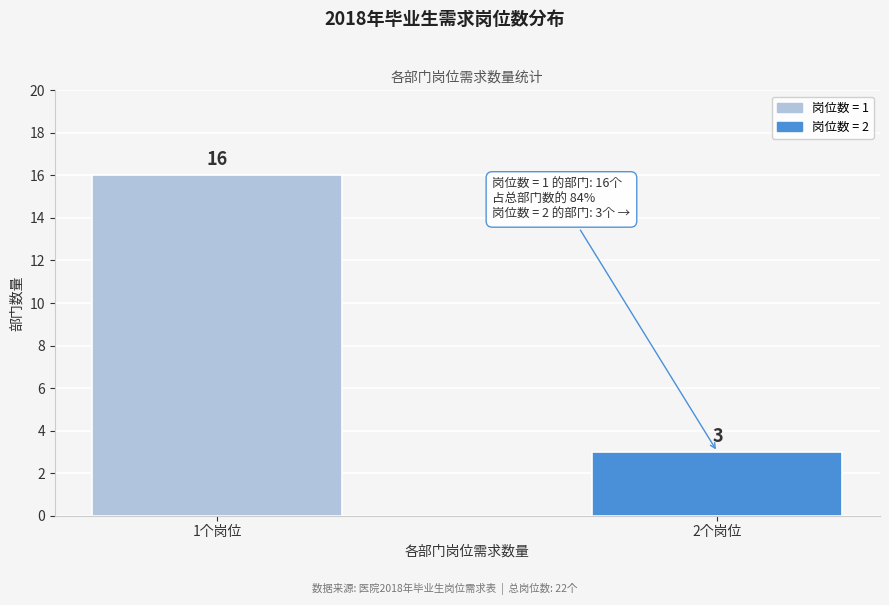

Reading left to right, transcribe all the data shown in this chart.

1个岗位=16	2个岗位=3